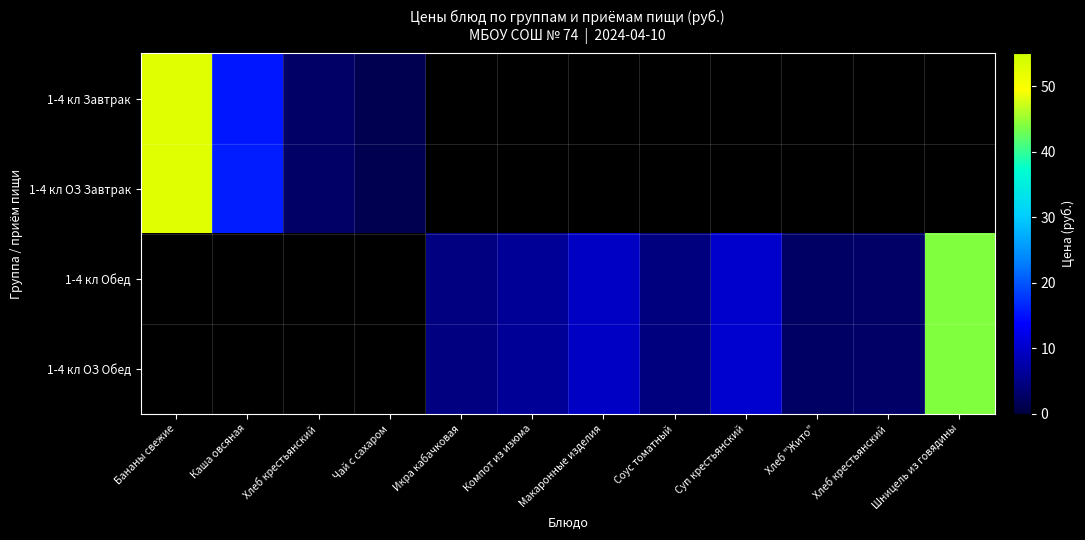

What is the lowest value of the 1-4 кл ОЗ Завтрак series?

1.4